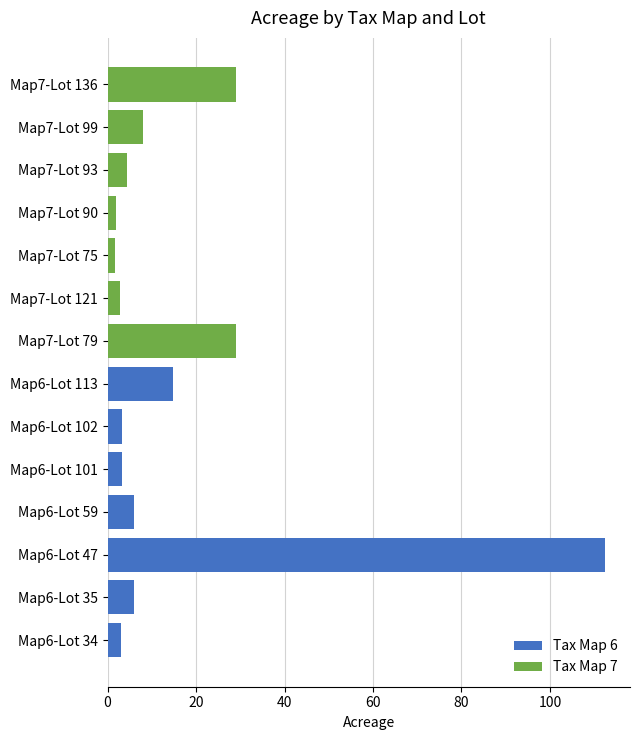

What is the value of the Tax Map 7 bar at the 4th from the left?

2.0